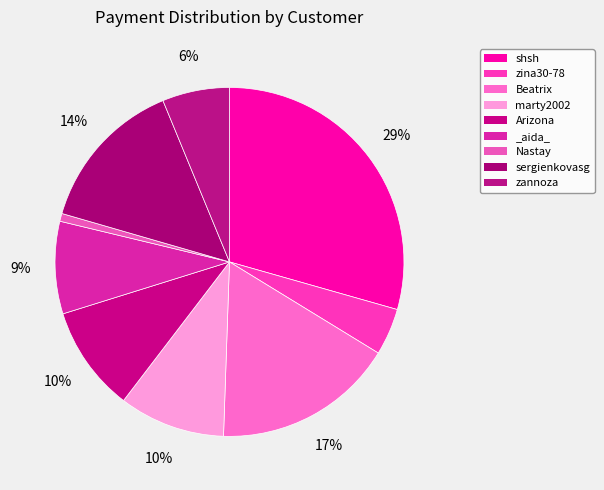

Count the number of slices in the pie.

9